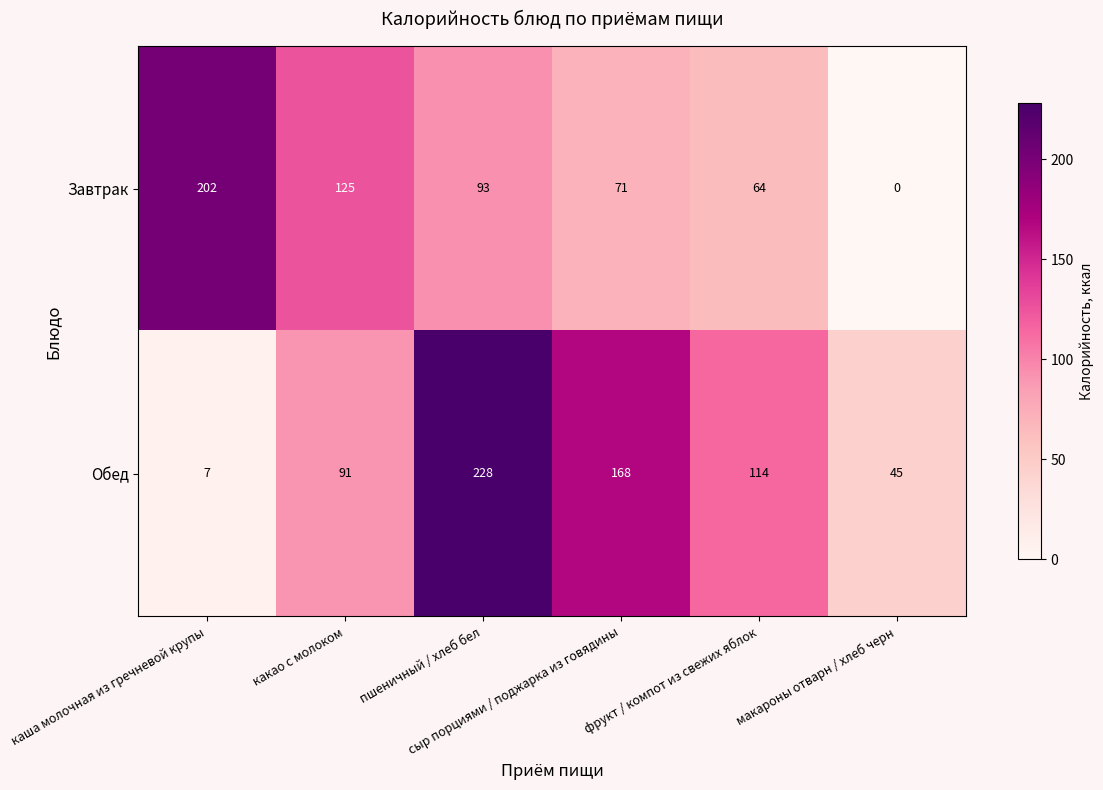

Which series has the largest total across all categories?

Обед